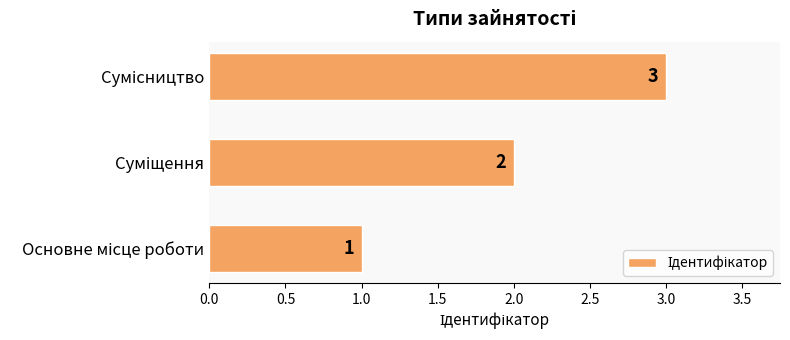

What is the sum of all values?

6